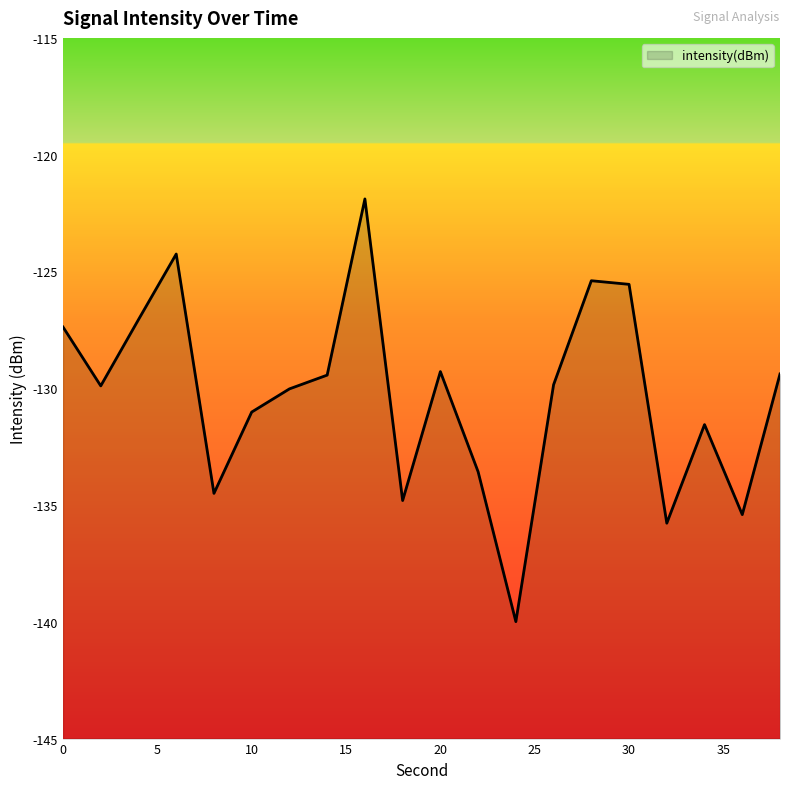

The value at 20 is -61.6. True or false?

False